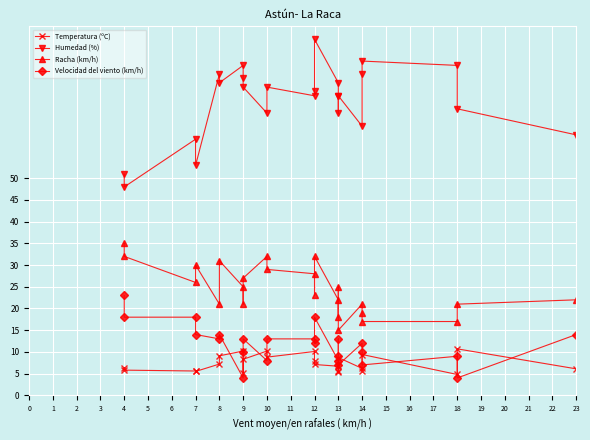

How many lines are shown in the chart?

4